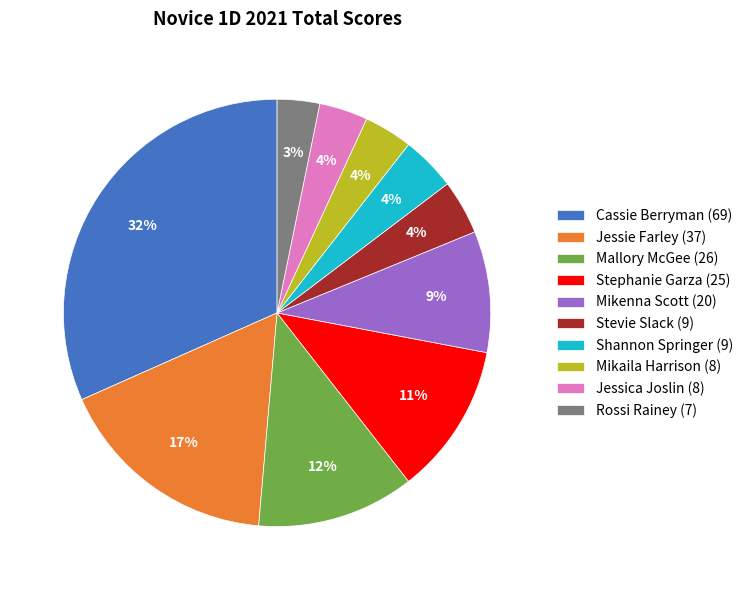

How many segments does this pie chart have?

10